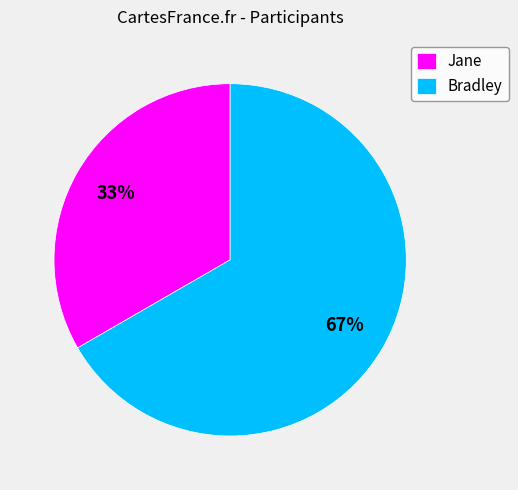

Combined, do Jane and Bradley account for over 50%?

Yes